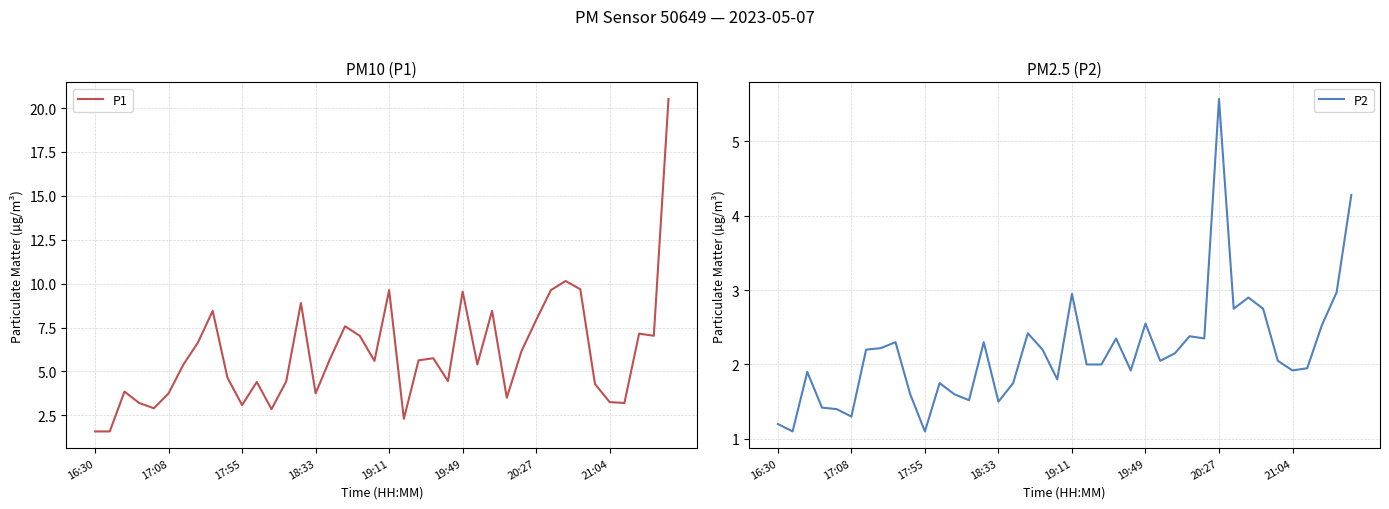

Is it true that P1 equals 12.7 at 20:27?

False